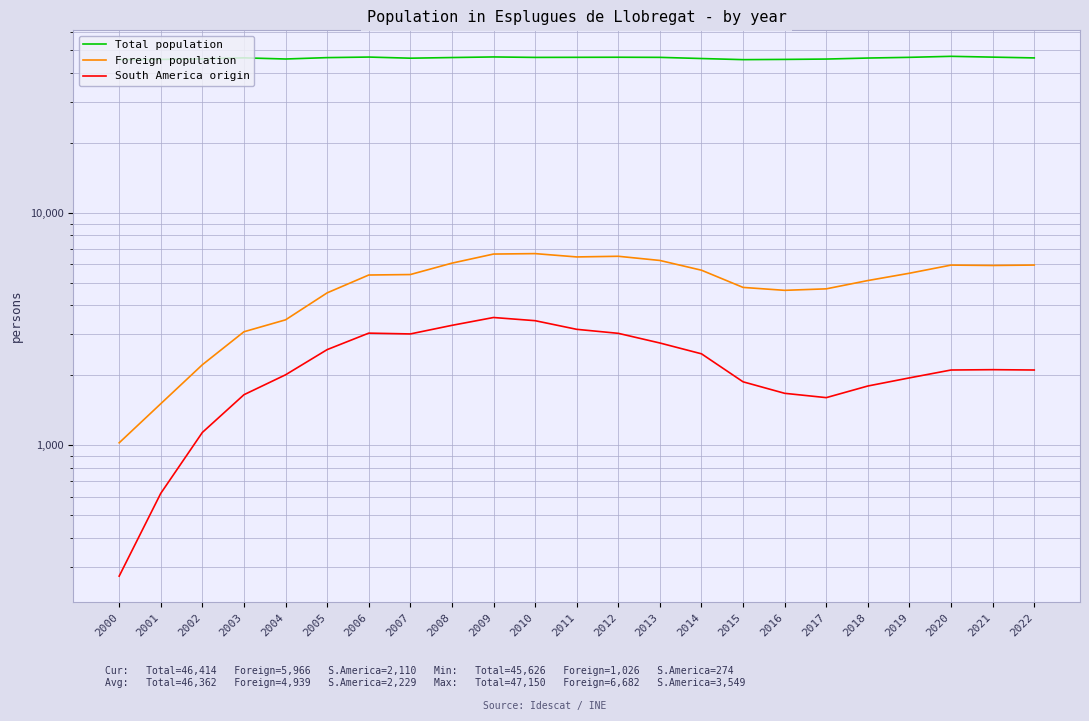

The Foreign population series shows 5942 at 2021. True or false?

True